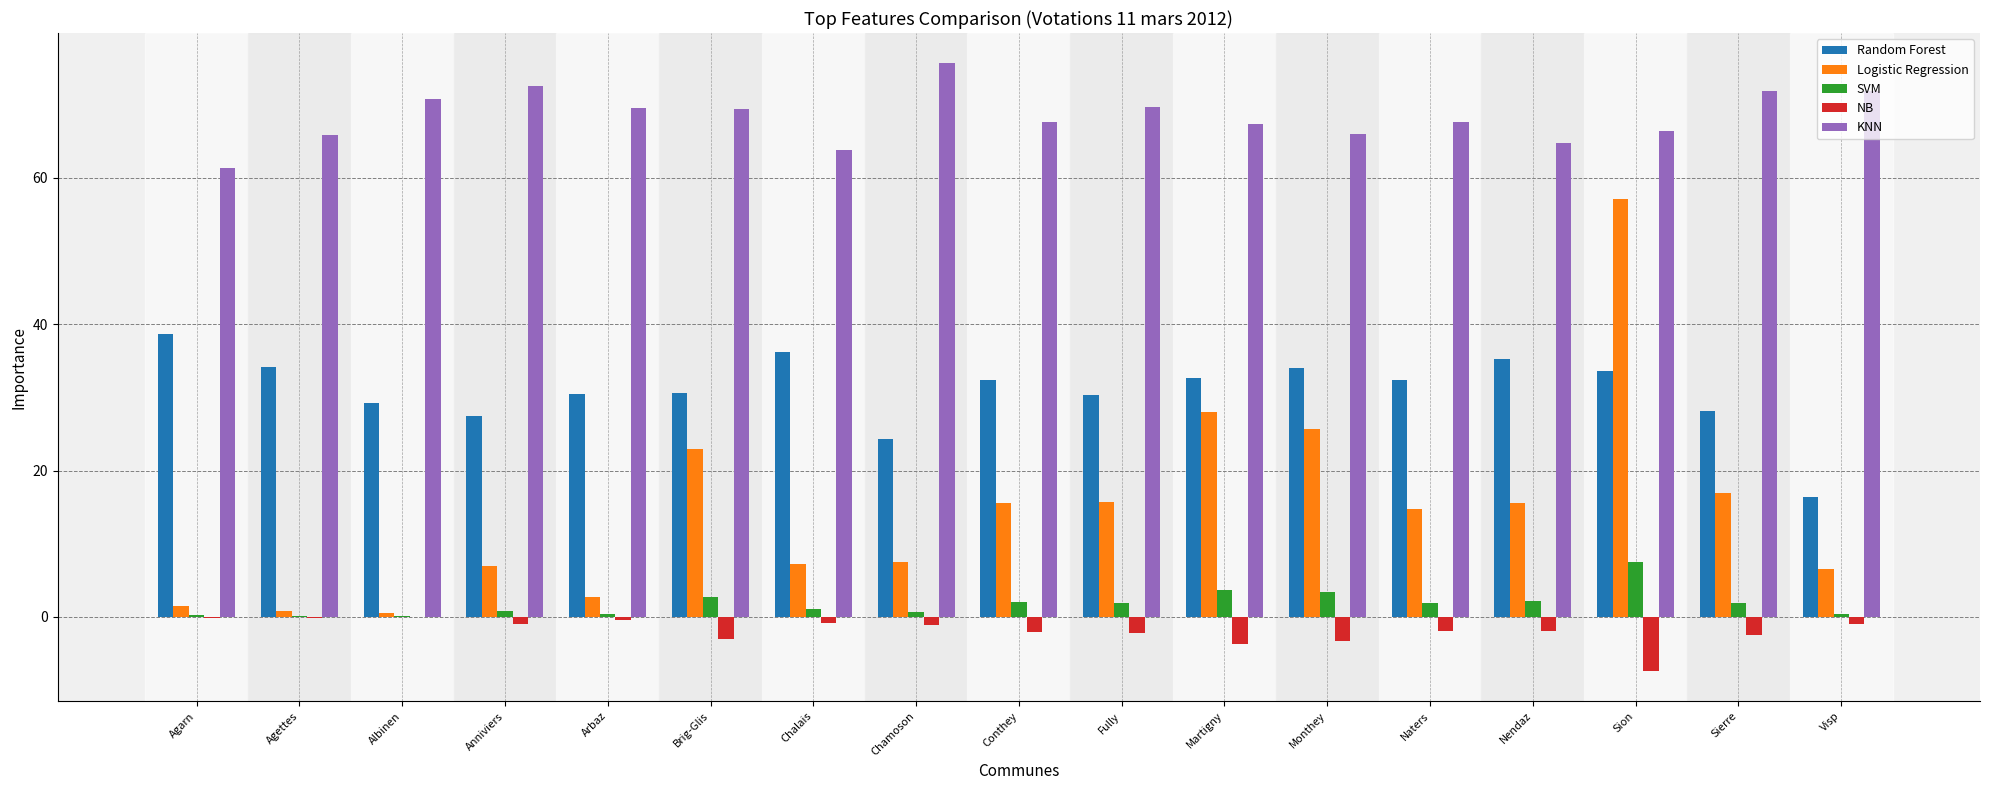

Which label corresponds to the largest value in the chart?

Chamoson